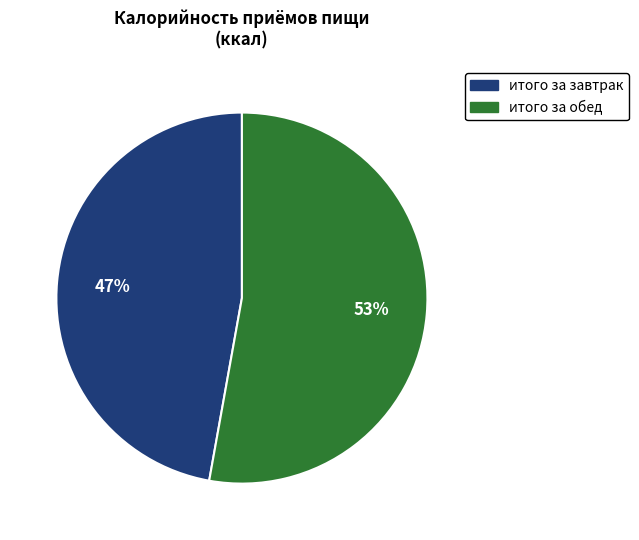

Which category has the smallest portion of the pie?

итого за завтрак